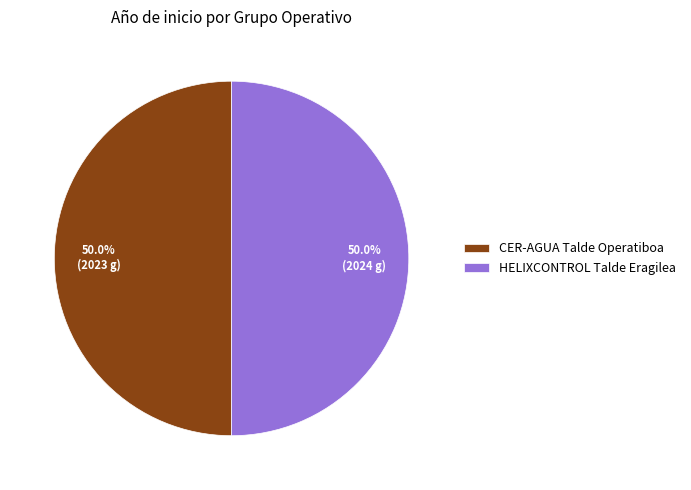

How many segments does this pie chart have?

2